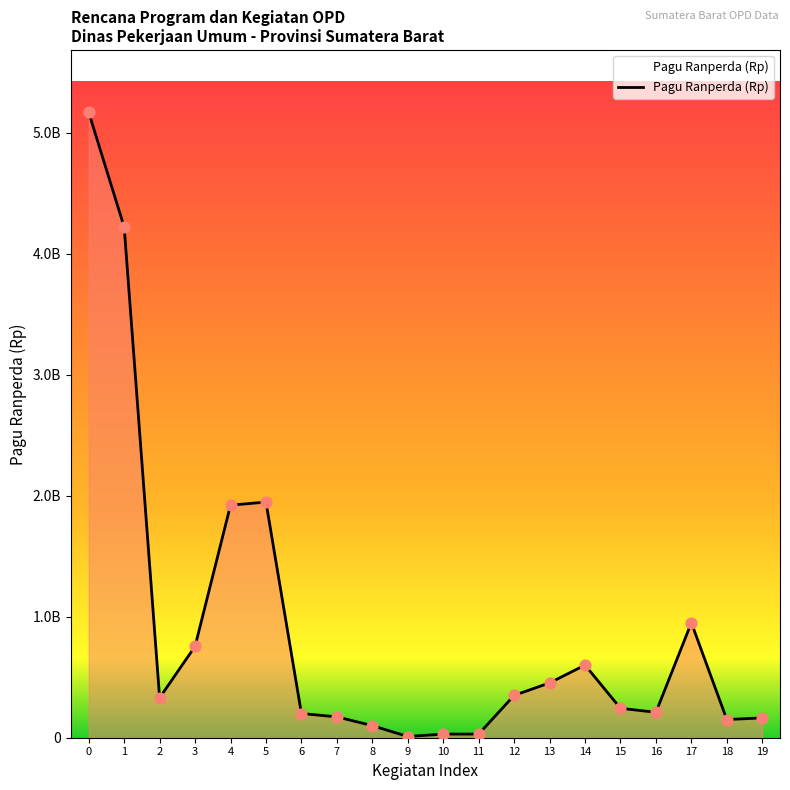

Does the chart have visible grid lines?

No